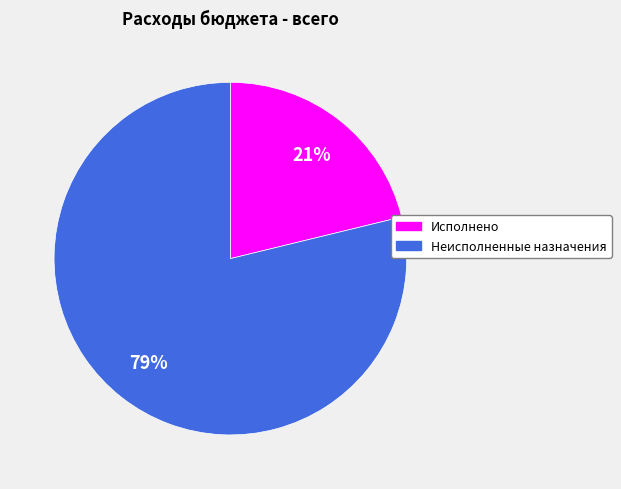

Does Неисполненные назначения represent more than half of the total?

Yes